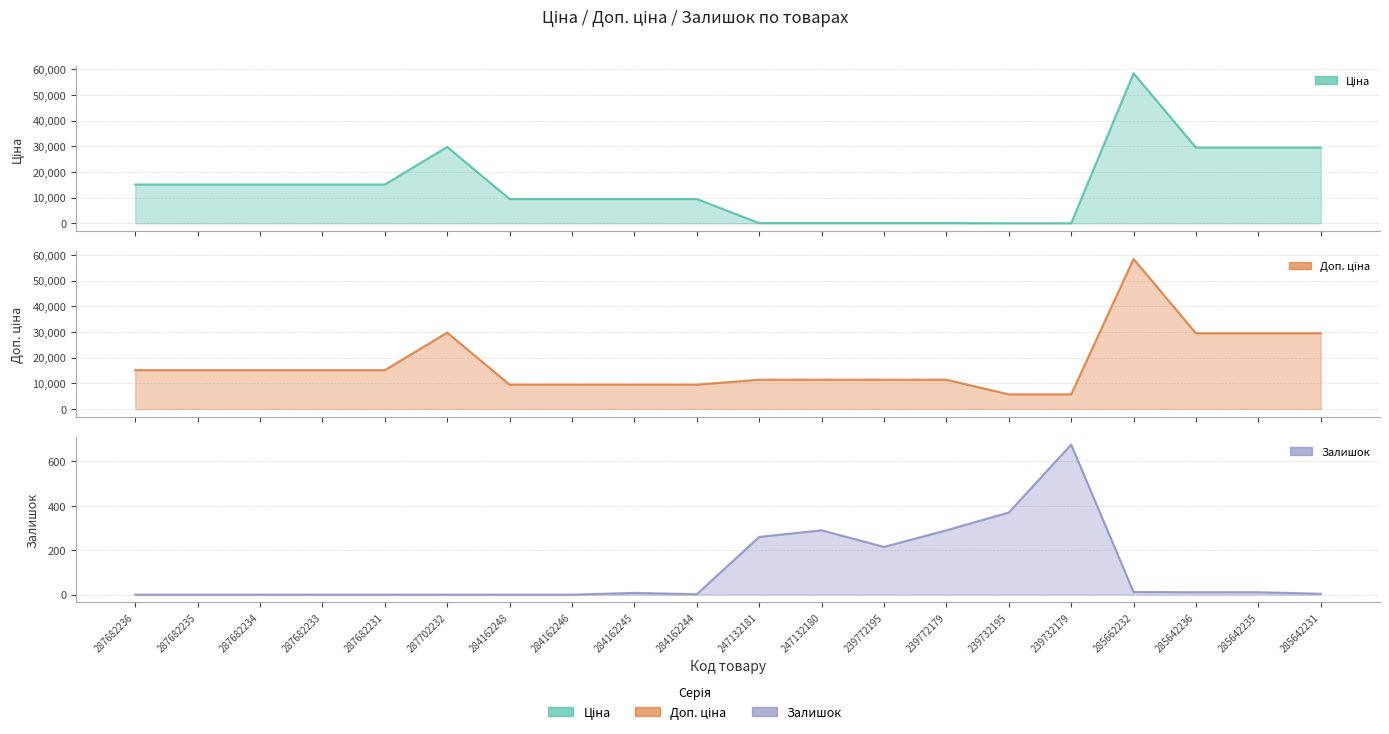

What is the spread (max minus min) of values at 287682231?

15120.0